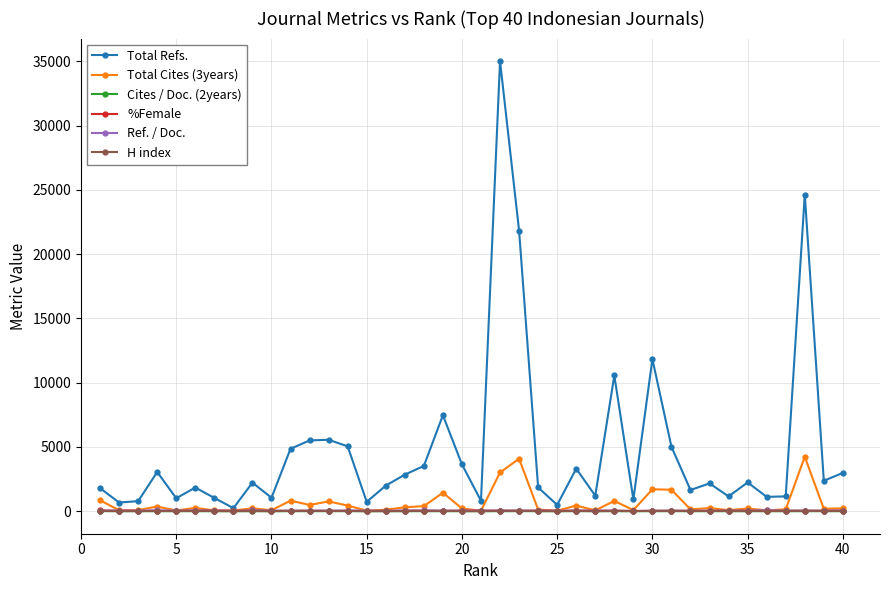

True or false: Total Refs. has more than 0 points higher than both neighbors.

True